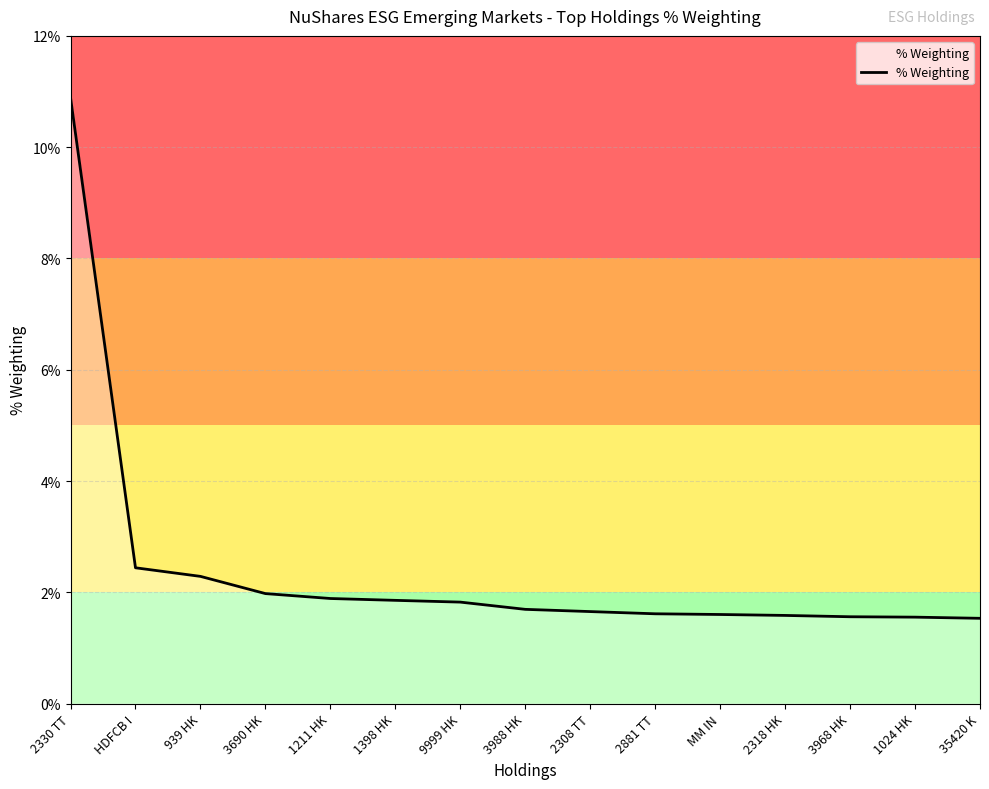

Which has a higher value, 2318 HK or 939 HK?

939 HK